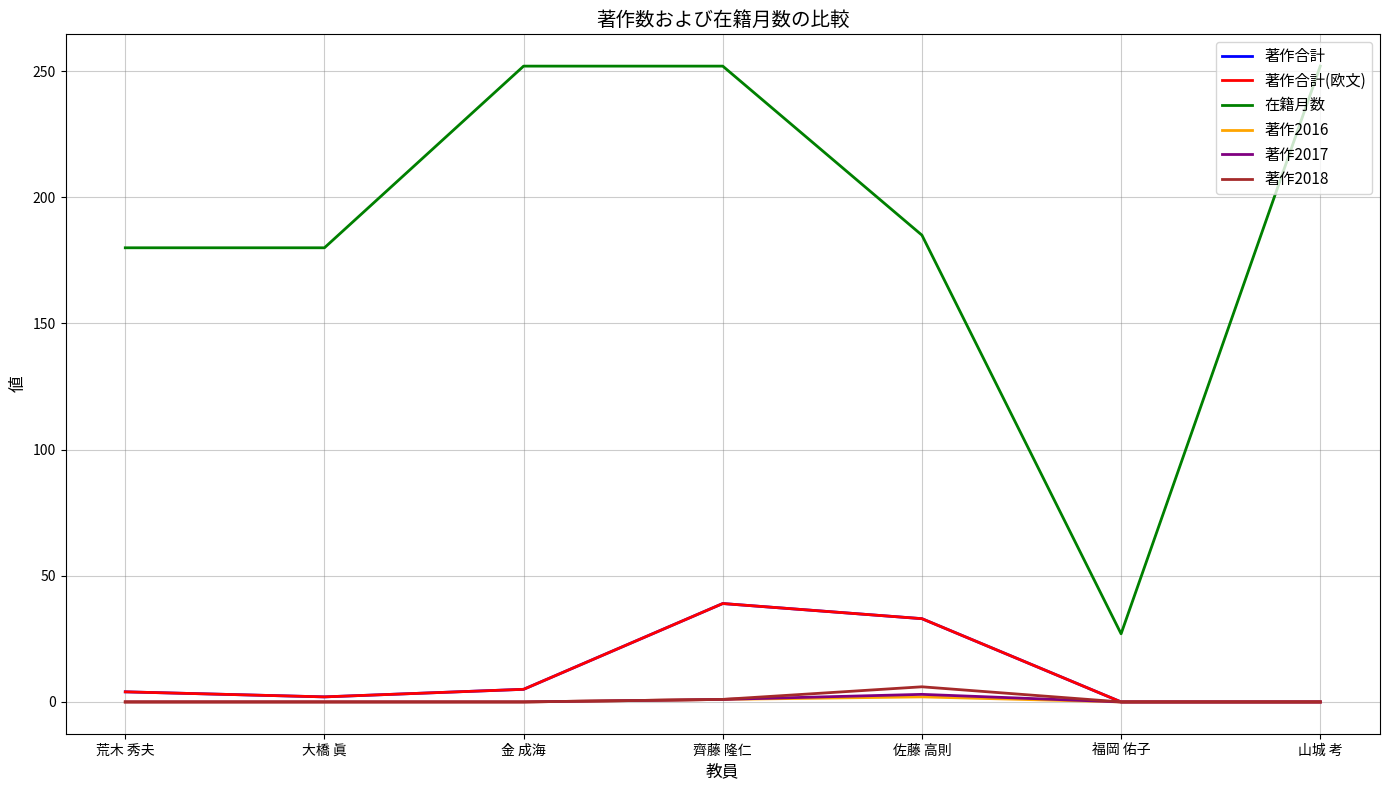

Which has a higher value, 福岡 佑子 or 山城 考?

福岡 佑子